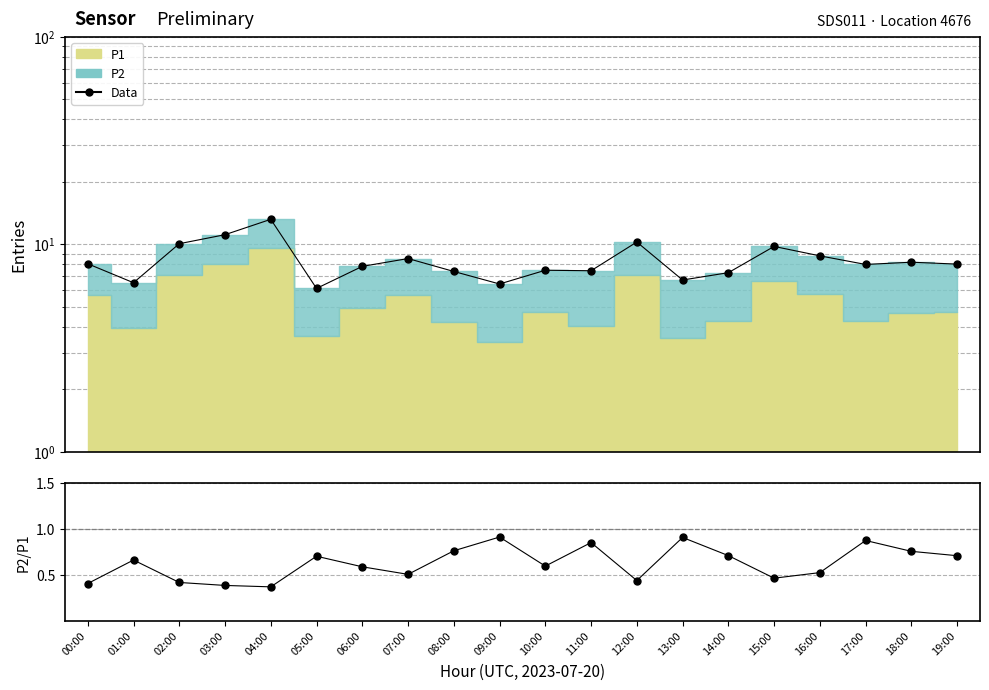

What is the minimum value for Data?

6.1